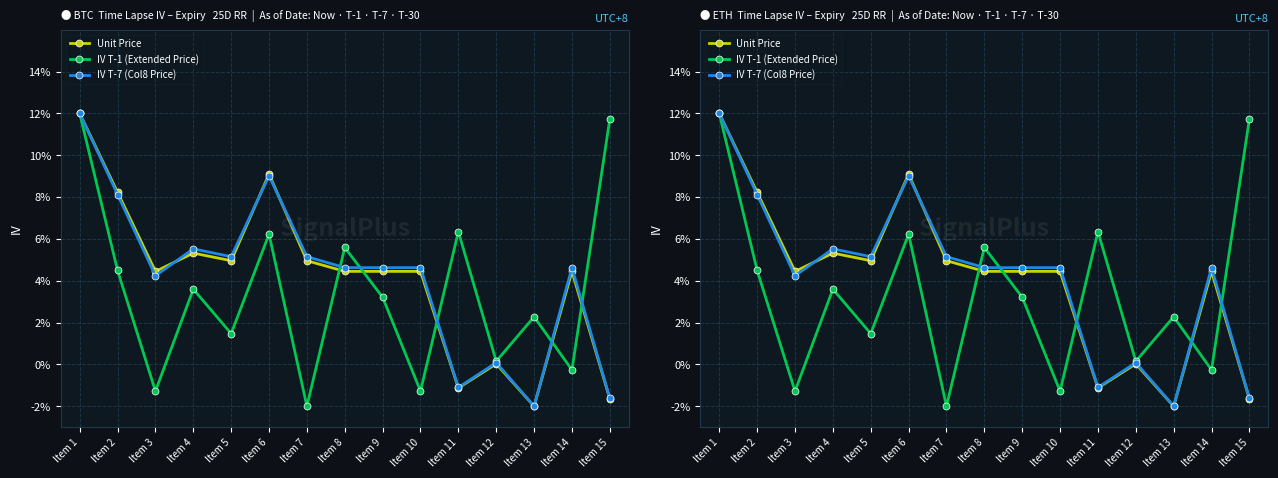

Is this an area chart (filled region under the line)?

No